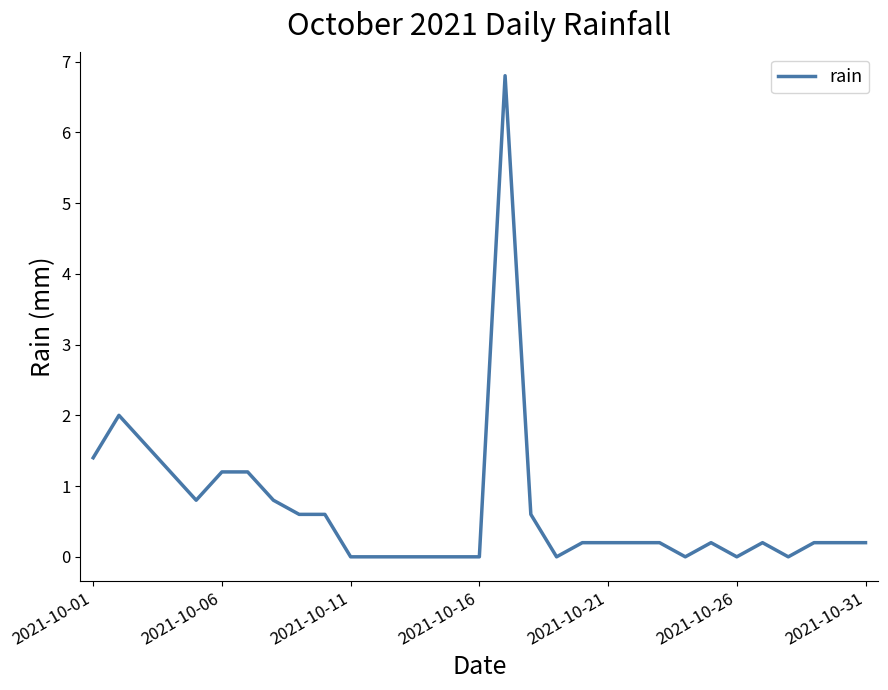

What is the difference between the maximum and minimum values?

6.8